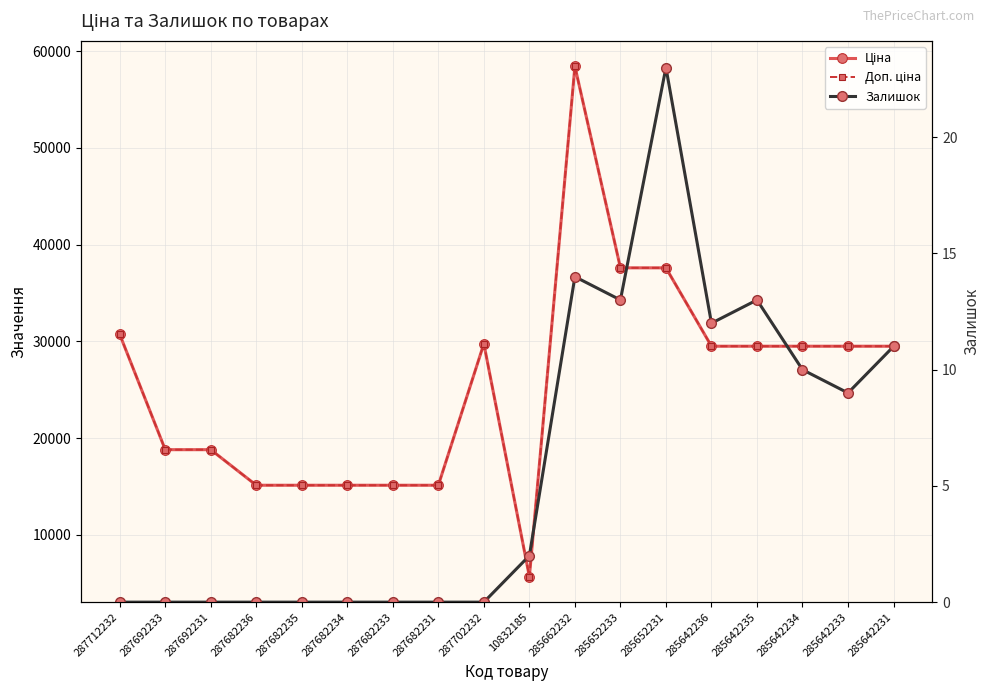

List the series in order of their peak value, highest first.

Ціна, Доп. ціна, Залишок